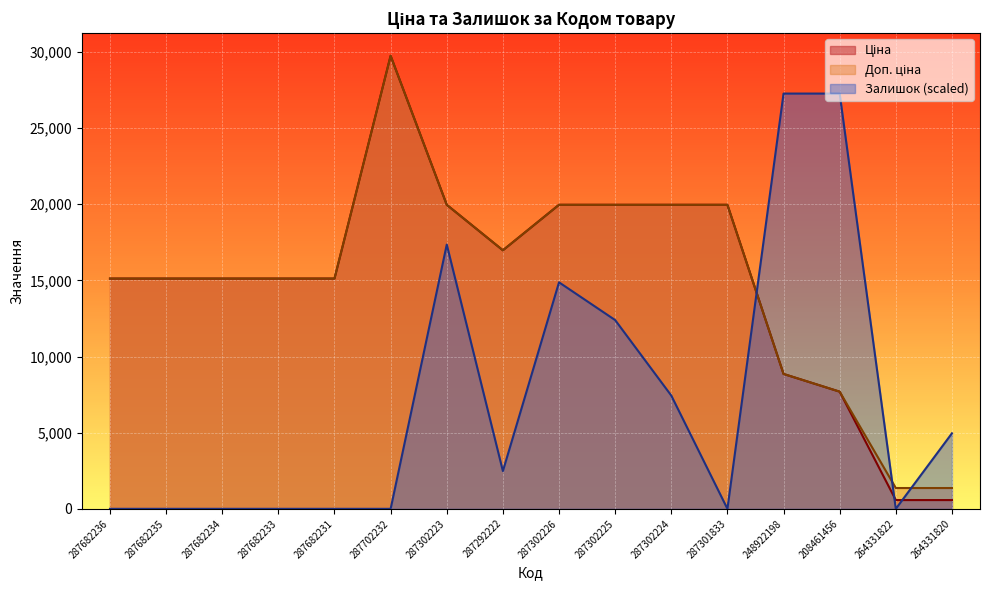

Which series has the widest spread of values?

Ціна